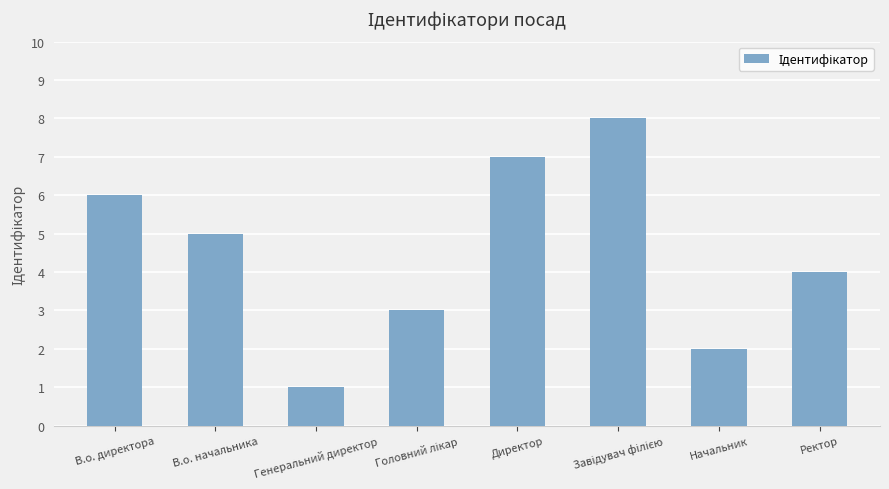

Reading left to right, list all the values displayed in this chart.

6	5	1	3	7	8	2	4